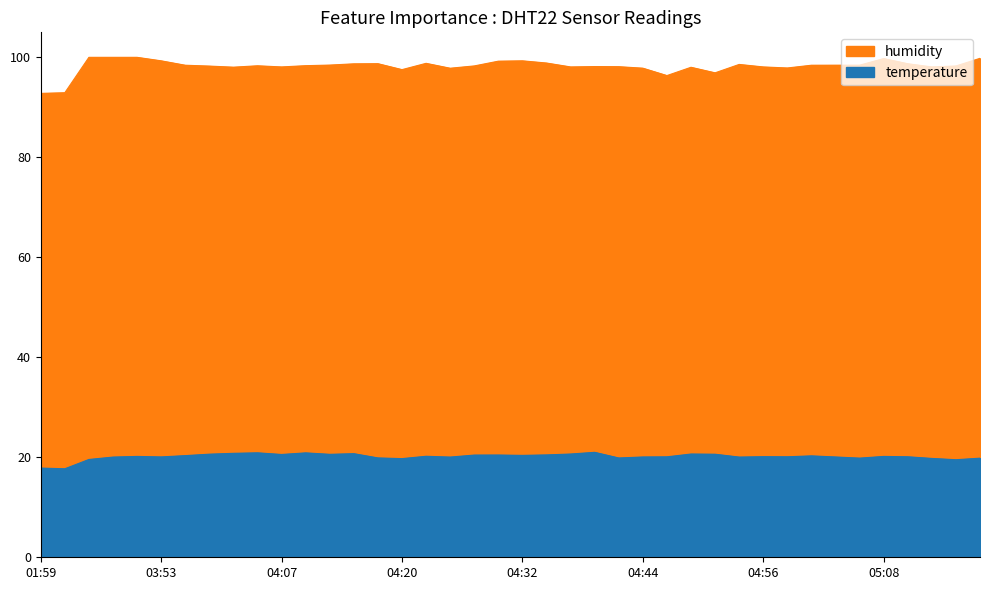

Reading left to right, transcribe all the data shown in this chart.

temperature: 17.8	17.7	19.6	20.0	20.2	20.1	20.3	20.6	20.8	20.9	20.6	20.9	20.6	20.7	19.9	19.7	20.2	20.0	20.4	20.4	20.4	20.5	20.6	21.0	19.9	20.1	20.1	20.6	20.6	20.0	20.1	20.1	20.3	20.1	19.8	20.2	20.1	19.8	19.5	19.8
humidity: 92.8	92.9	100.0	100.0	100.0	99.3	98.4	98.2	98.0	98.3	98.1	98.3	98.4	98.7	98.7	97.5	98.8	97.8	98.3	99.2	99.3	98.8	98.1	98.1	98.1	97.8	96.3	98.0	96.9	98.6	98.1	97.9	98.4	98.4	98.4	99.7	98.7	98.1	98.3	99.8